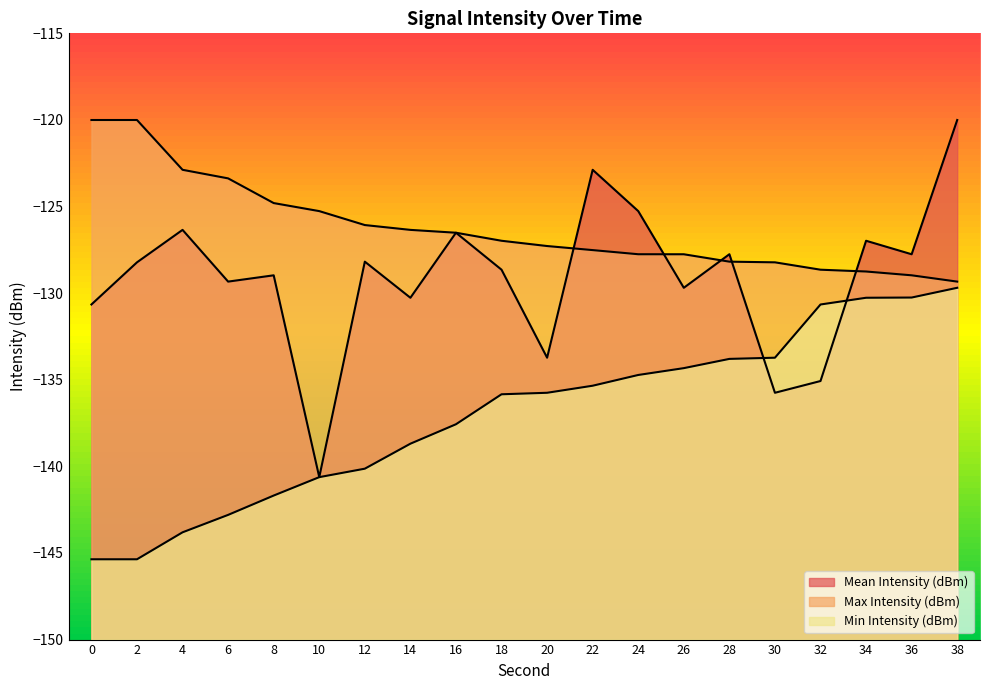

Rank the series by their average value, from highest to lowest.

Max Intensity (dBm), Mean Intensity (dBm), Min Intensity (dBm)